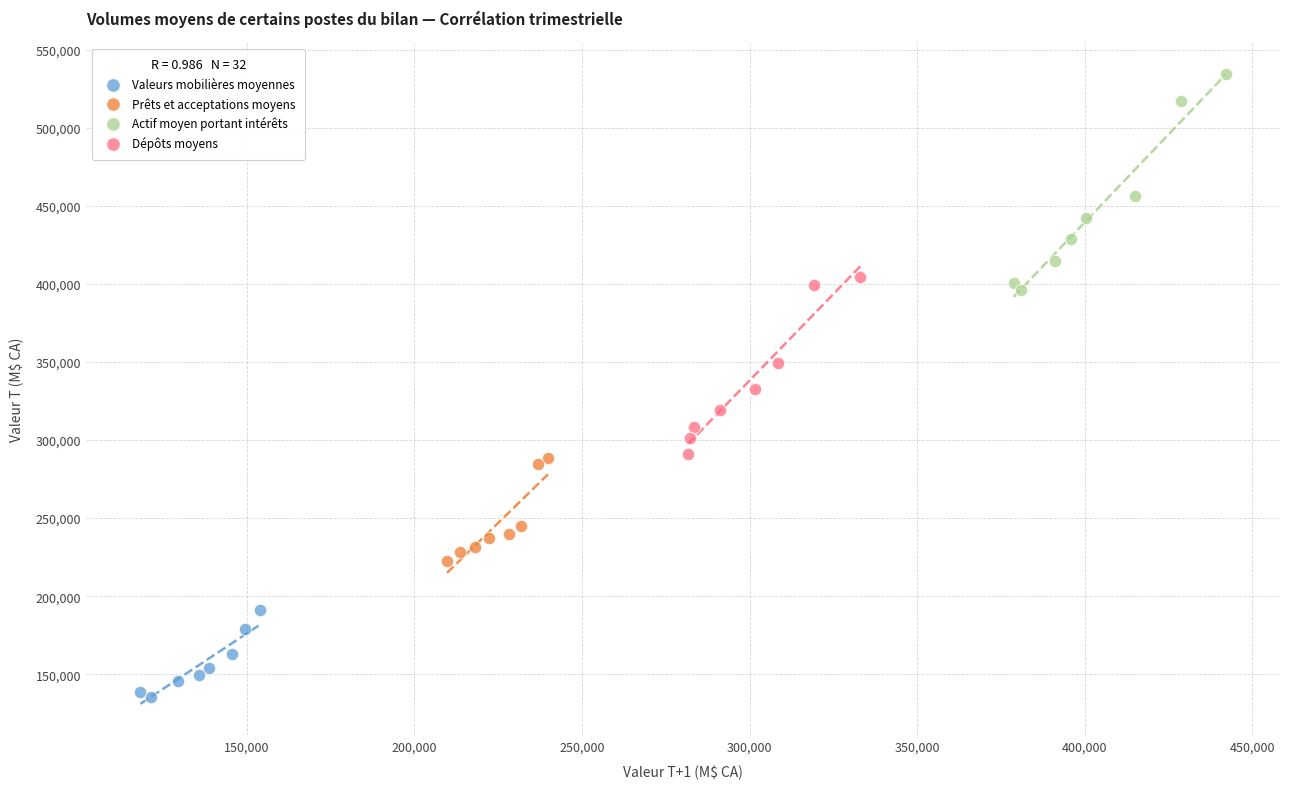

Which series contains the highest Y value?

Actif moyen portant intérêts